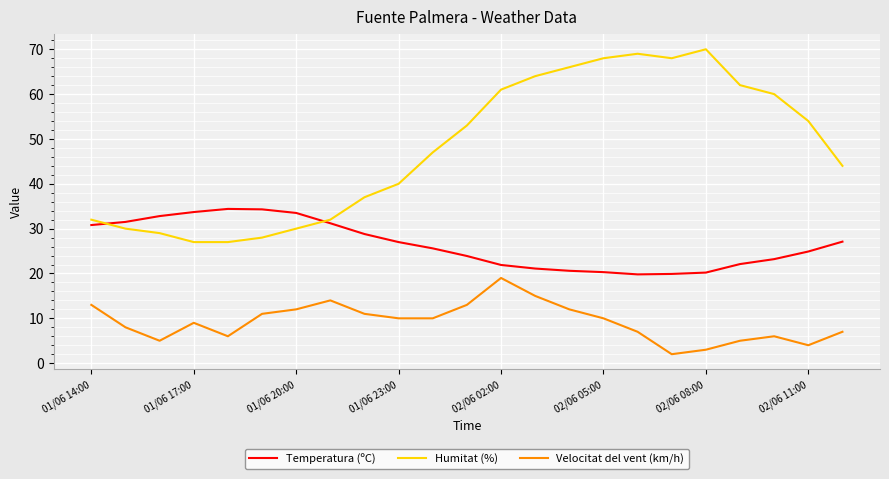

True or false: Humitat (%) and Velocitat del vent (km/h) intersect in this chart.

False